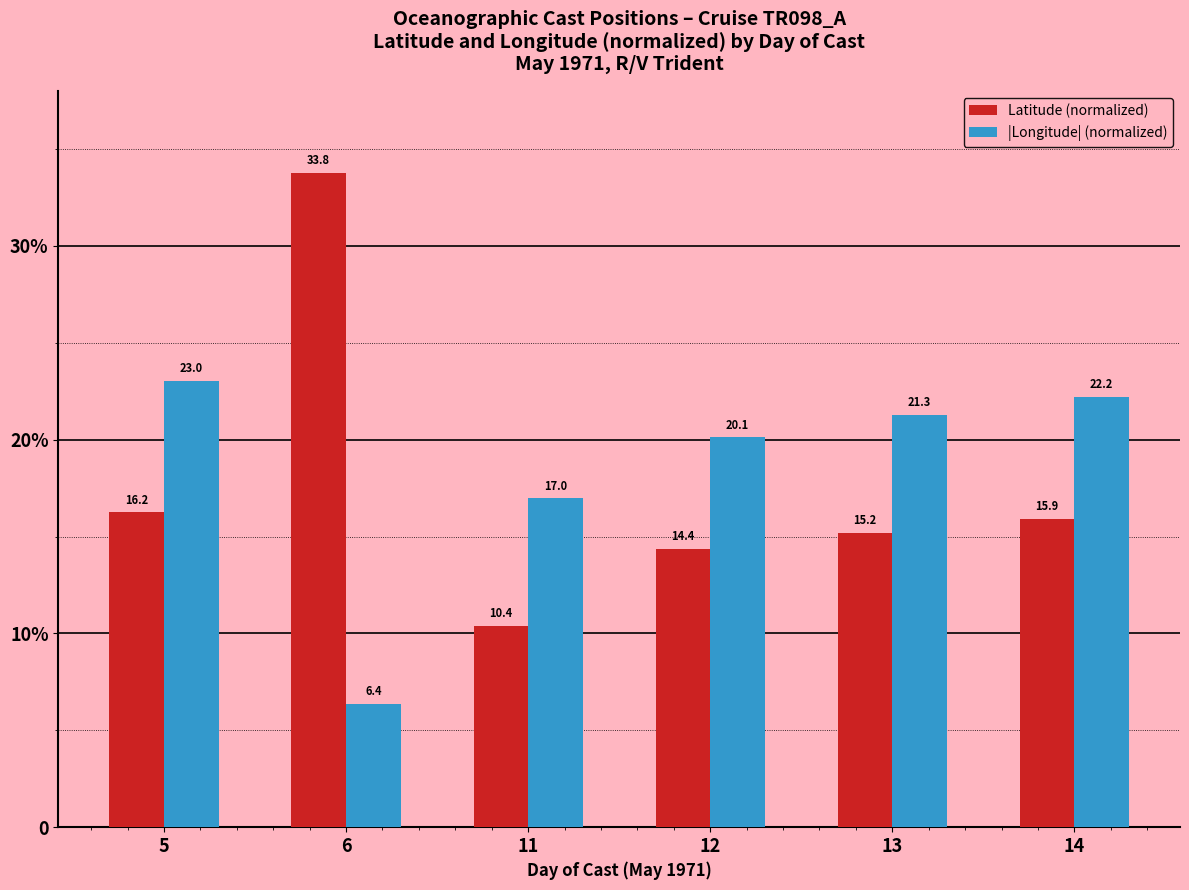

True or false: |Longitude| (normalized) has a value of 34.3 at 5.

False